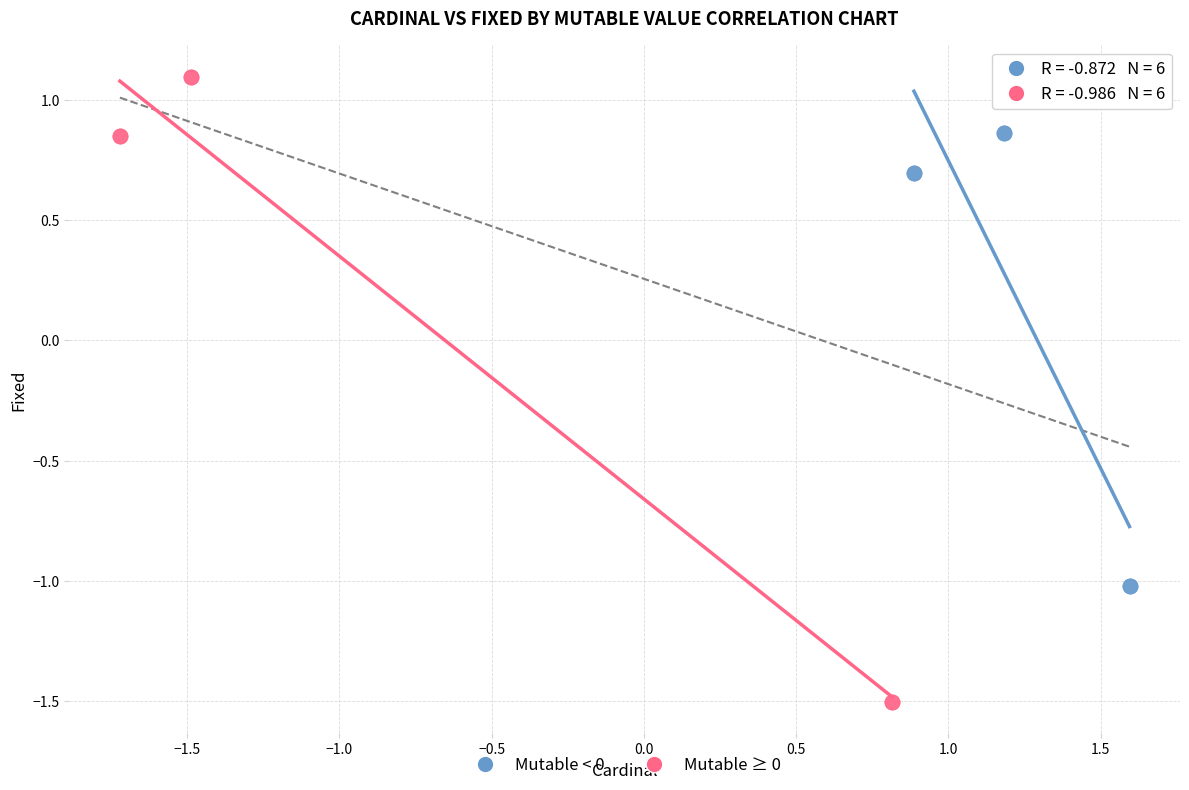

Which series reaches the minimum Y coordinate?

Mutable ≥ 0